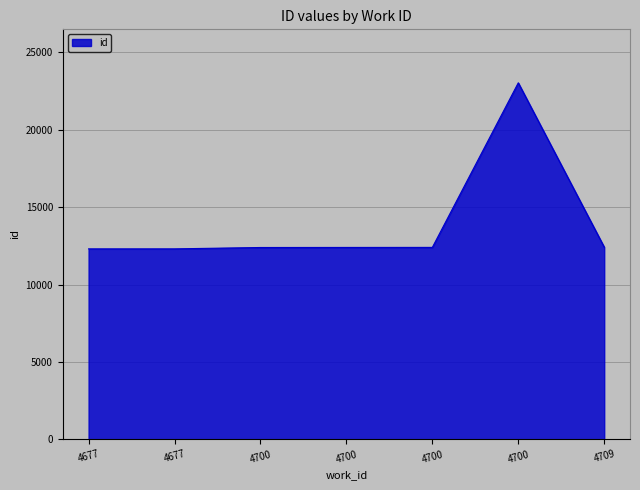

Rank the categories by value from lowest to highest.

4677, 4677, 4700, 4700, 4700, 4709, 4700